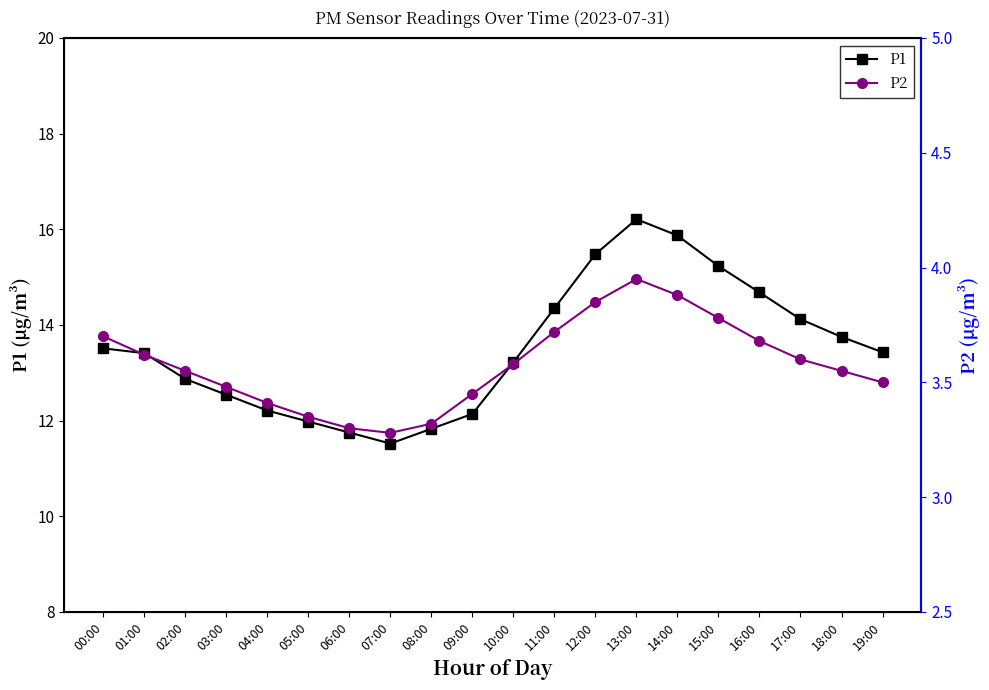

The value of P1 at 13:00 is 16.2. True or false?

True